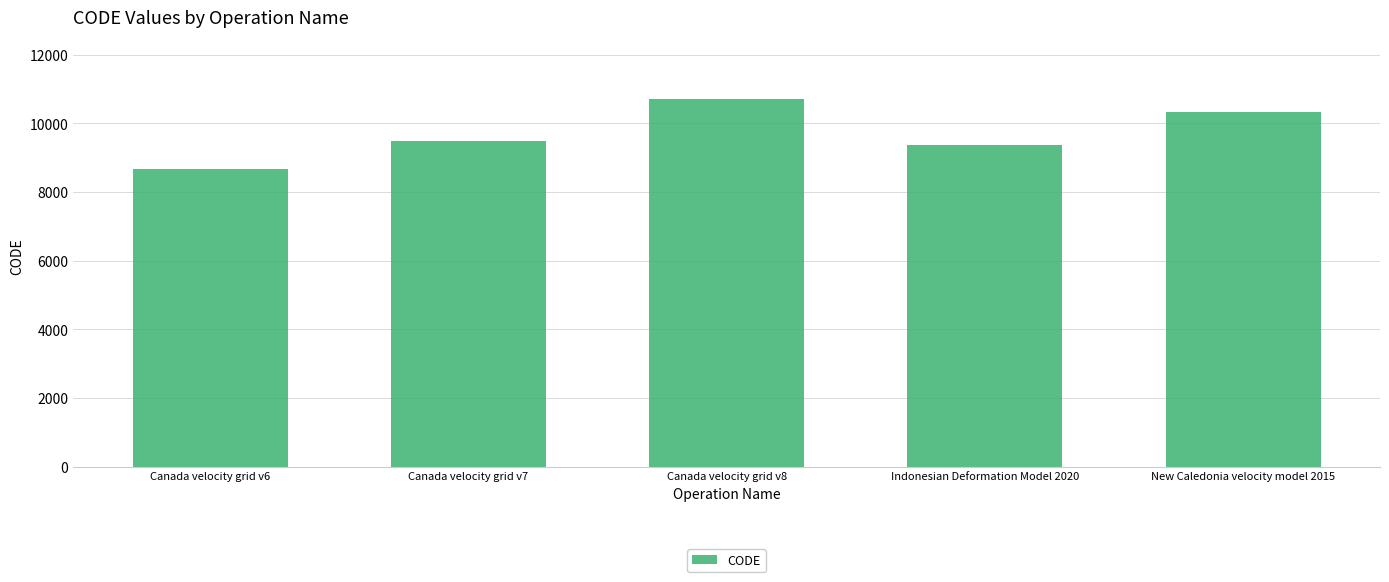

Which has a higher value, Canada velocity grid v7 or New Caledonia velocity model 2015?

New Caledonia velocity model 2015